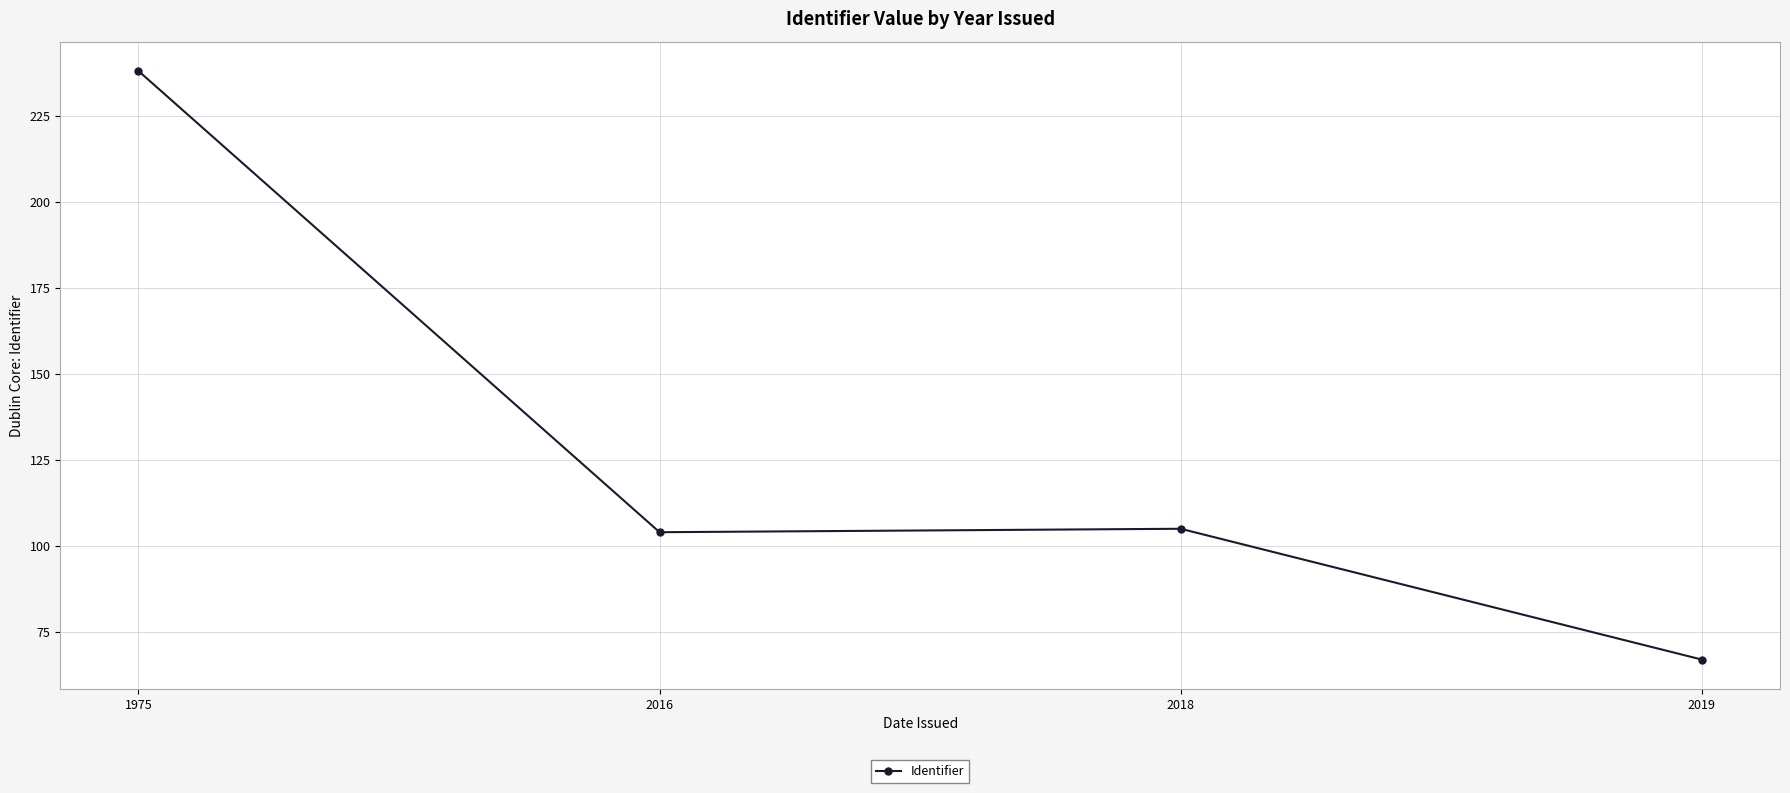

What is the difference between the second highest and second lowest values?

1